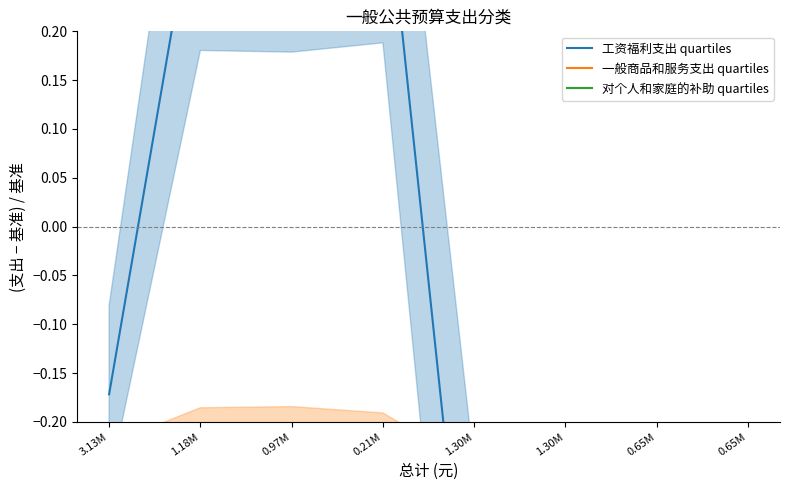

Reading left to right, extract all data points from this chart.

工资福利支出 quartiles: 3.13M=-0.2	1.18M=0.4	0.97M=0.4	0.21M=0.4	1.30M=-0.5	1.30M=-0.5	0.65M=-0.5	0.65M=-0.5
一般商品和服务支出 quartiles: 3.13M=-0.5	1.18M=-0.4	0.97M=-0.4	0.21M=-0.4	1.30M=-0.5	1.30M=-0.5	0.65M=-0.5	0.65M=-0.5
对个人和家庭的补助 quartiles: 3.13M=-0.5	1.18M=-0.5	0.97M=-0.5	0.21M=-0.5	1.30M=-0.5	1.30M=-0.5	0.65M=-0.5	0.65M=-0.5